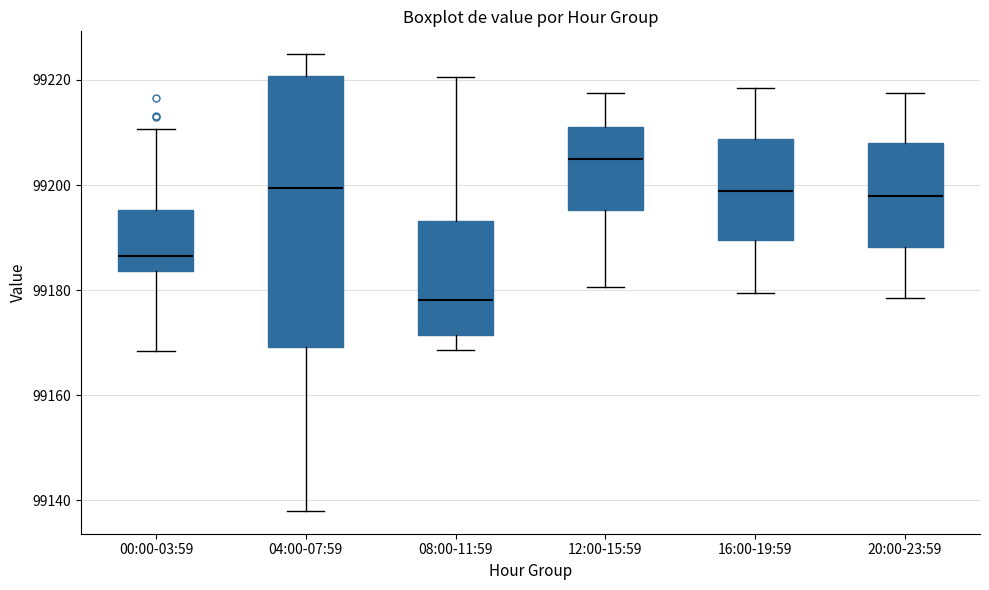

Reading left to right, read every box against the y-axis: the position of its median line, the range the box covers, and the ends of its whiskers. The values are not printed on the chart, so give them approximately, as read against the axis.

00:00-03:59: median 99186, box 99184 to 99196, whiskers 99168 to 99210
04:00-07:59: median 99200, box 99170 to 99220, whiskers 99138 to 99224
08:00-11:59: median 99178, box 99172 to 99194, whiskers 99168 to 99220
12:00-15:59: median 99204, box 99196 to 99210, whiskers 99180 to 99218
16:00-19:59: median 99198, box 99190 to 99208, whiskers 99180 to 99218
20:00-23:59: median 99198, box 99188 to 99208, whiskers 99178 to 99218